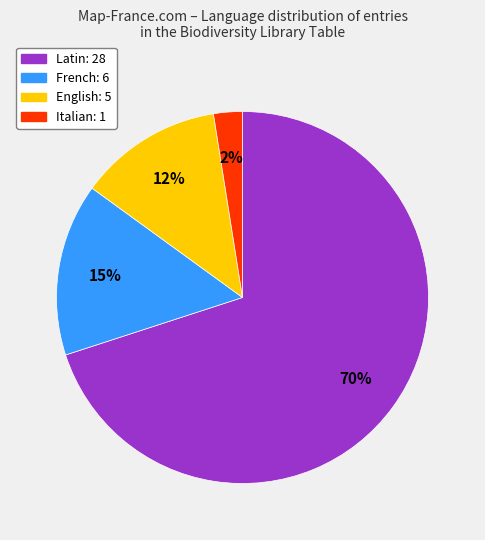

To the nearest percent, what is the average slice percentage?

25%